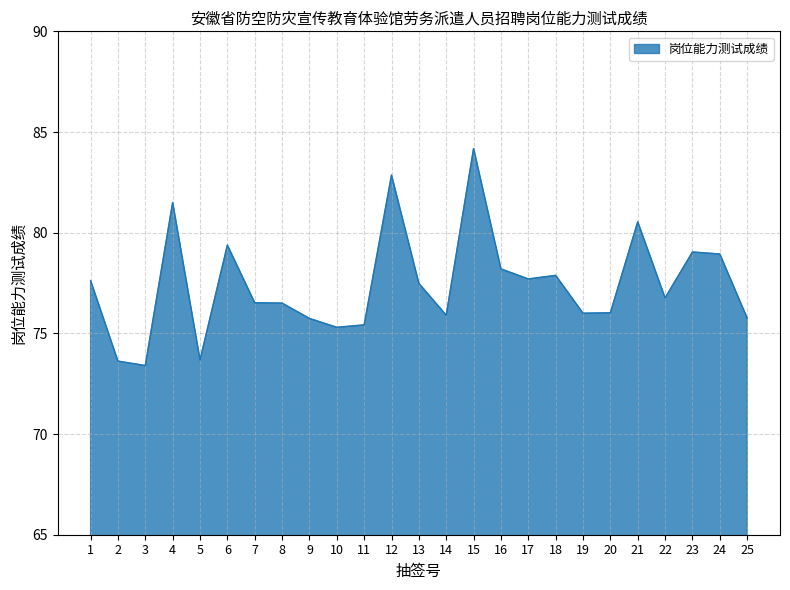

What is the sum of all values?

1935.9